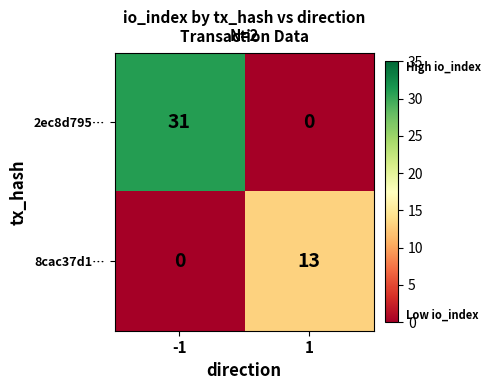

What is the difference between the maximum and minimum values in the 8cac37d1… series?

13